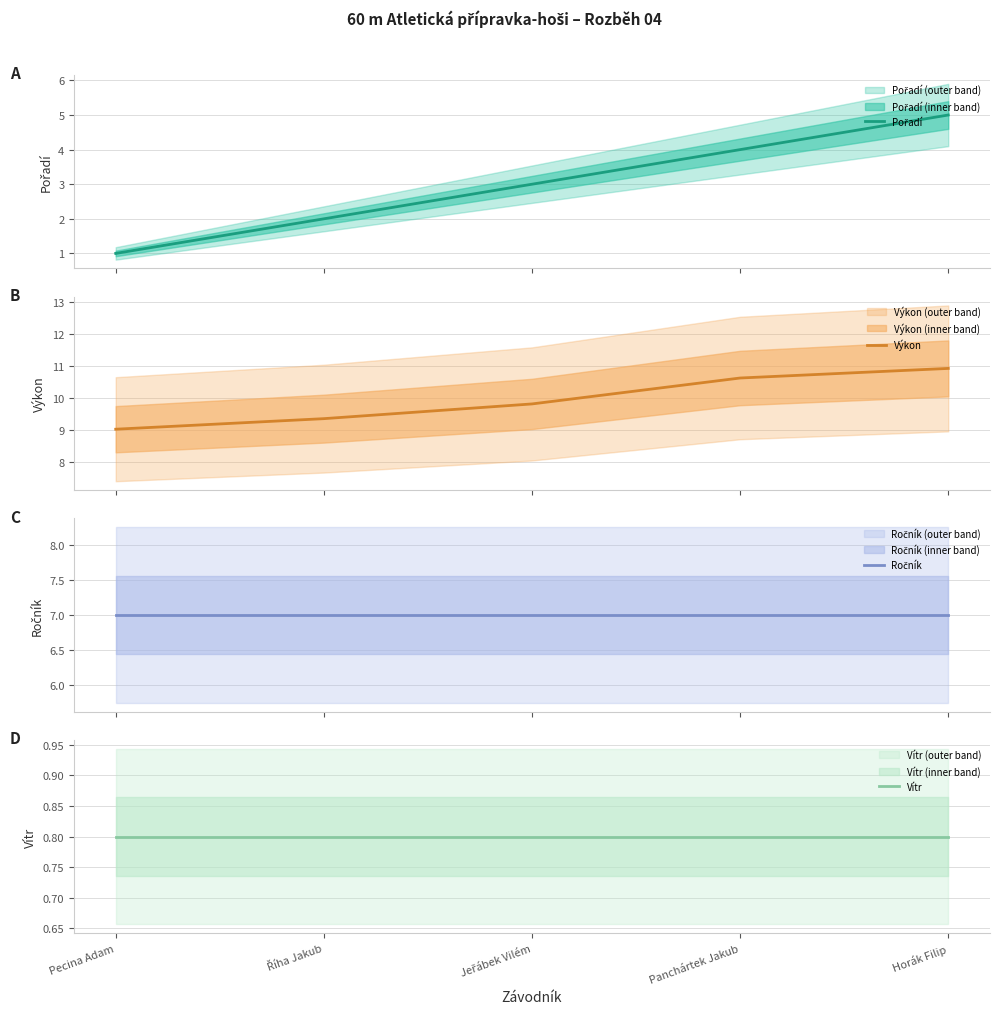

Which category has the lowest value across all series?

Pecina Adam